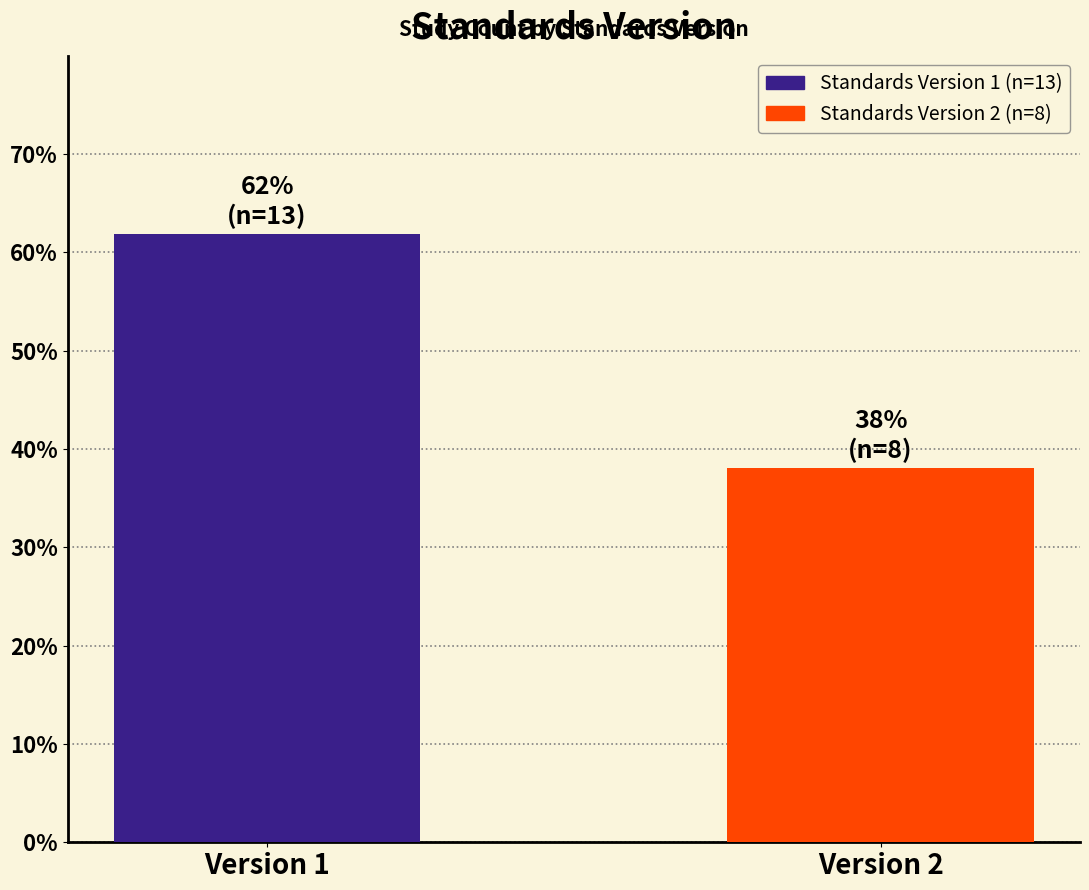

Reading left to right, transcribe all the data shown in this chart.

61.9	38.1